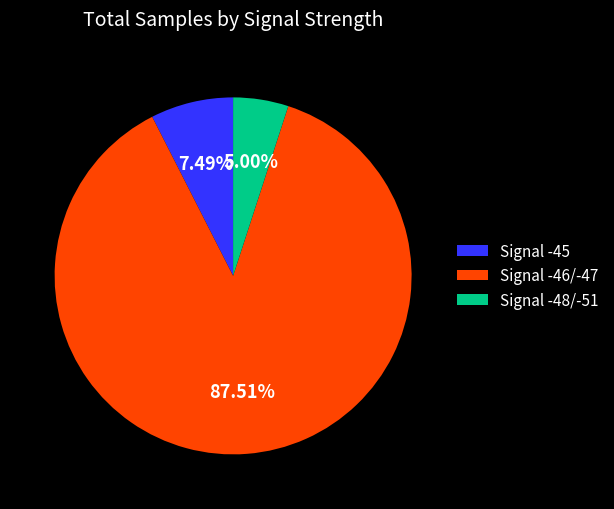

Do Signal -45 and Signal -48/-51 together represent more than half of the pie?

No